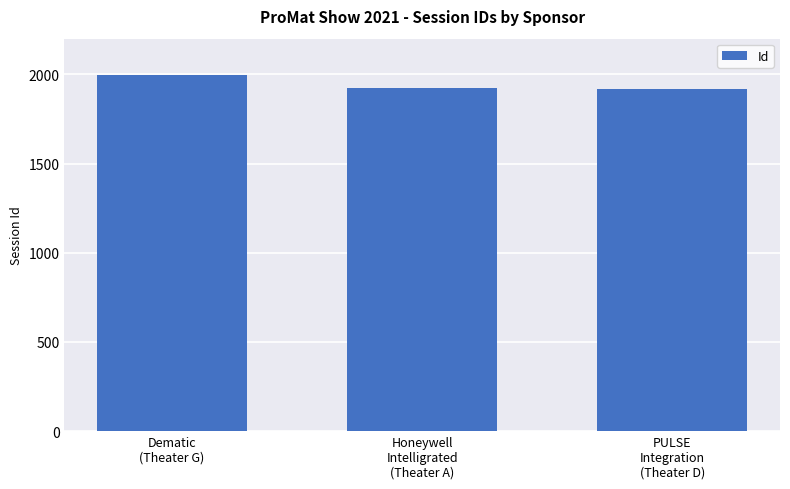

What is the label of the 3rd bar from the left?

PULSE
Integration
(Theater D)